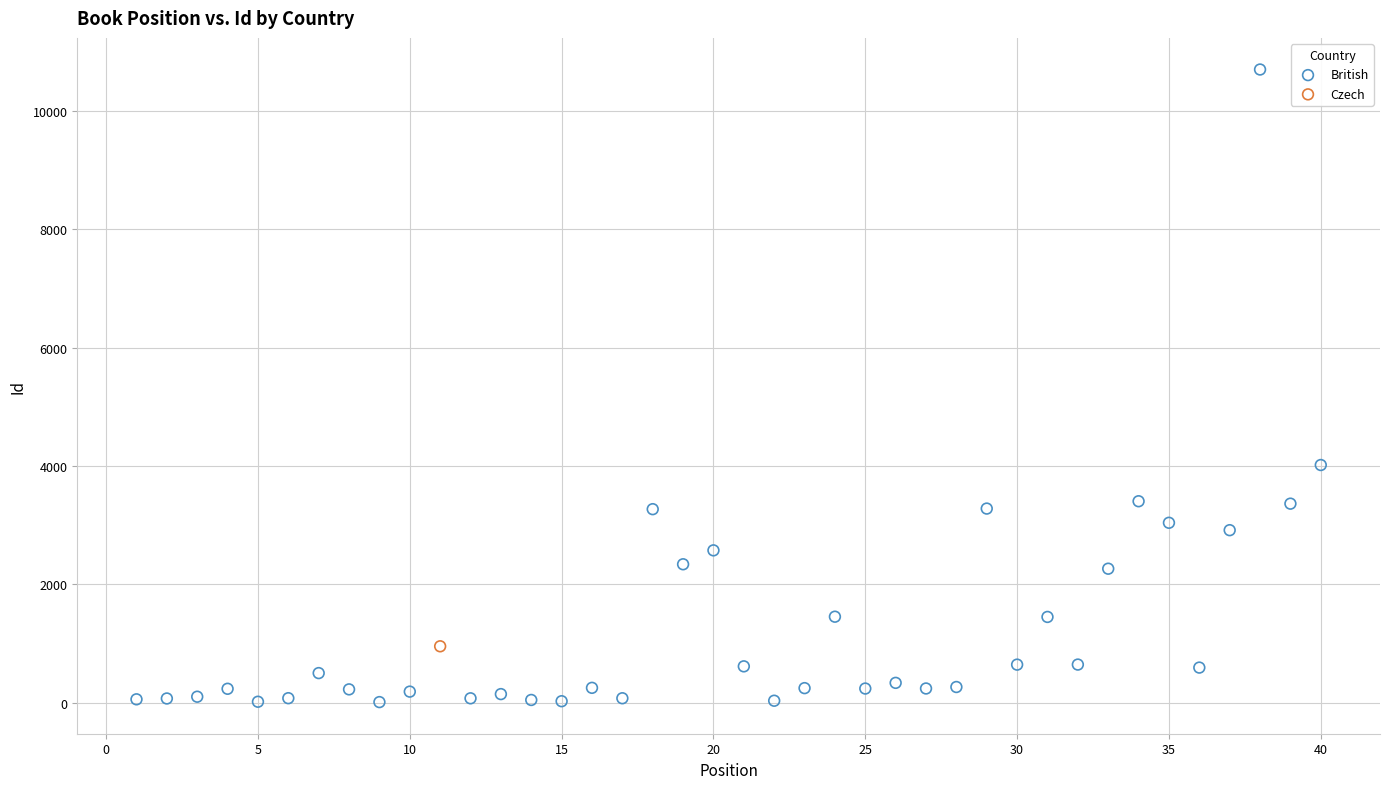

What are all the series names shown in the legend?

British, Czech